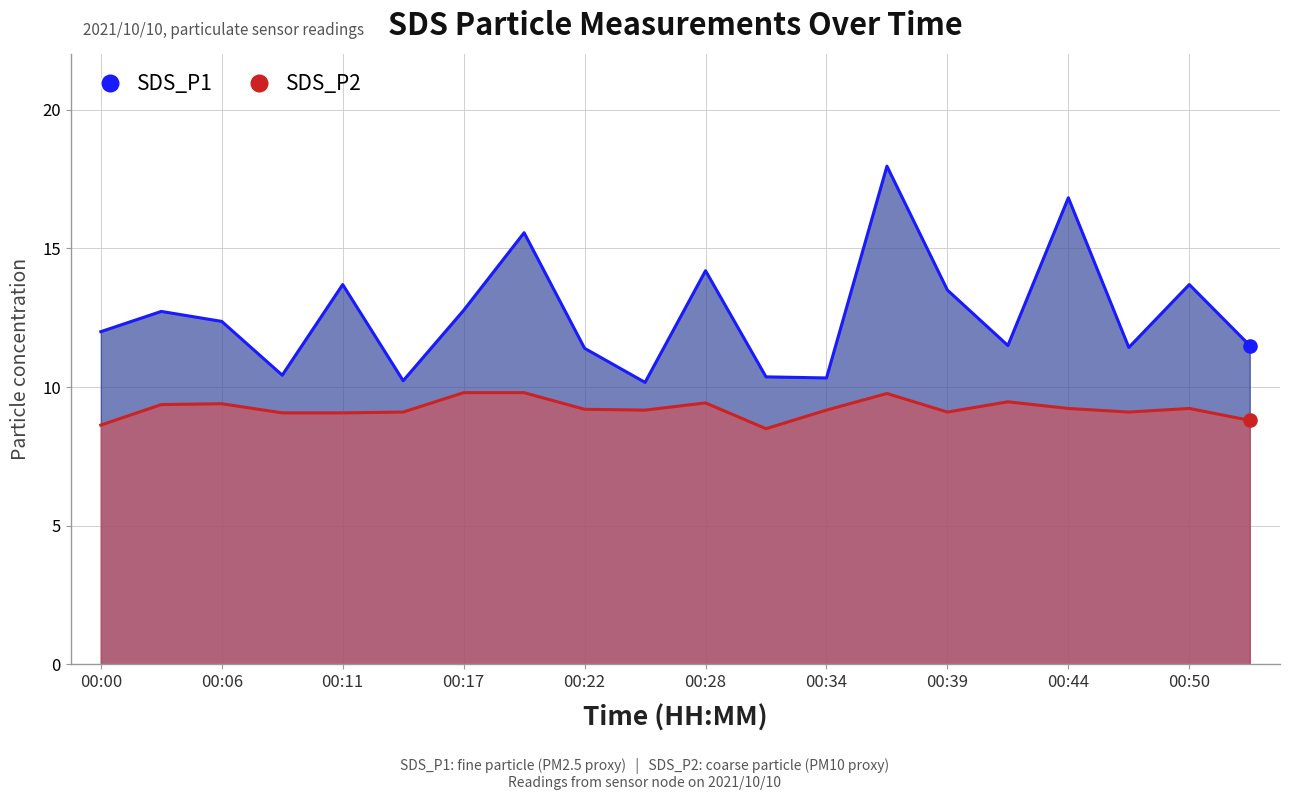

At which category is the sum across all series the highest?

13